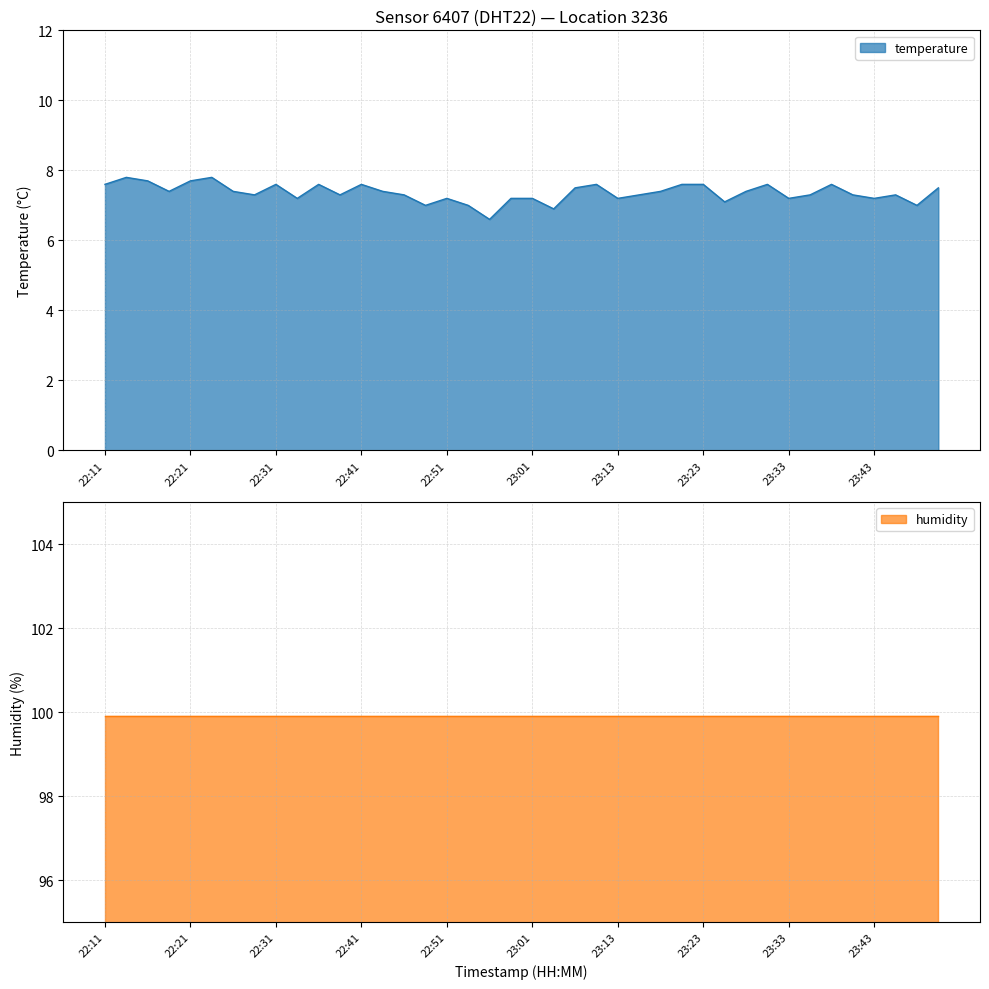

True or false: there are more than 1 points higher than both neighbors.

True